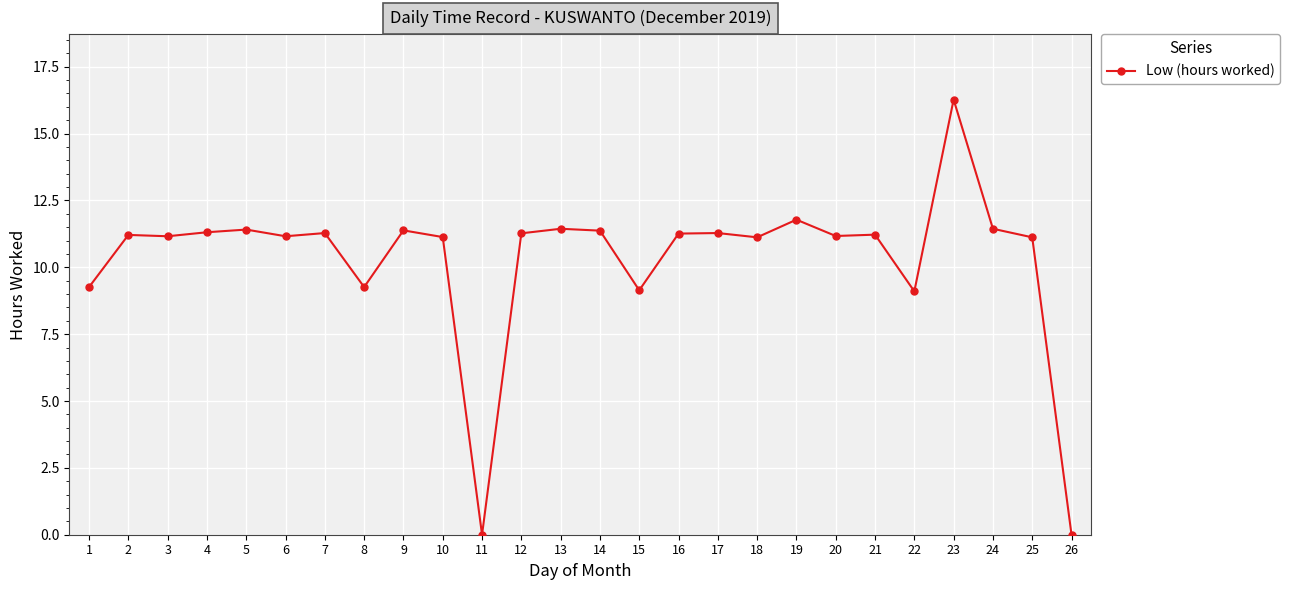

Which has a higher value, 22 or 12?

12